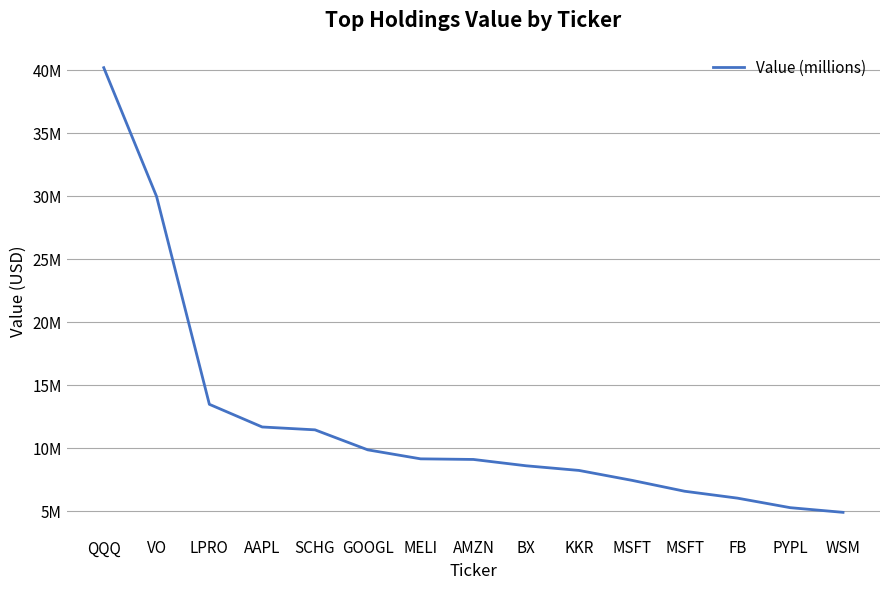

What is the sum of all values?

181372000